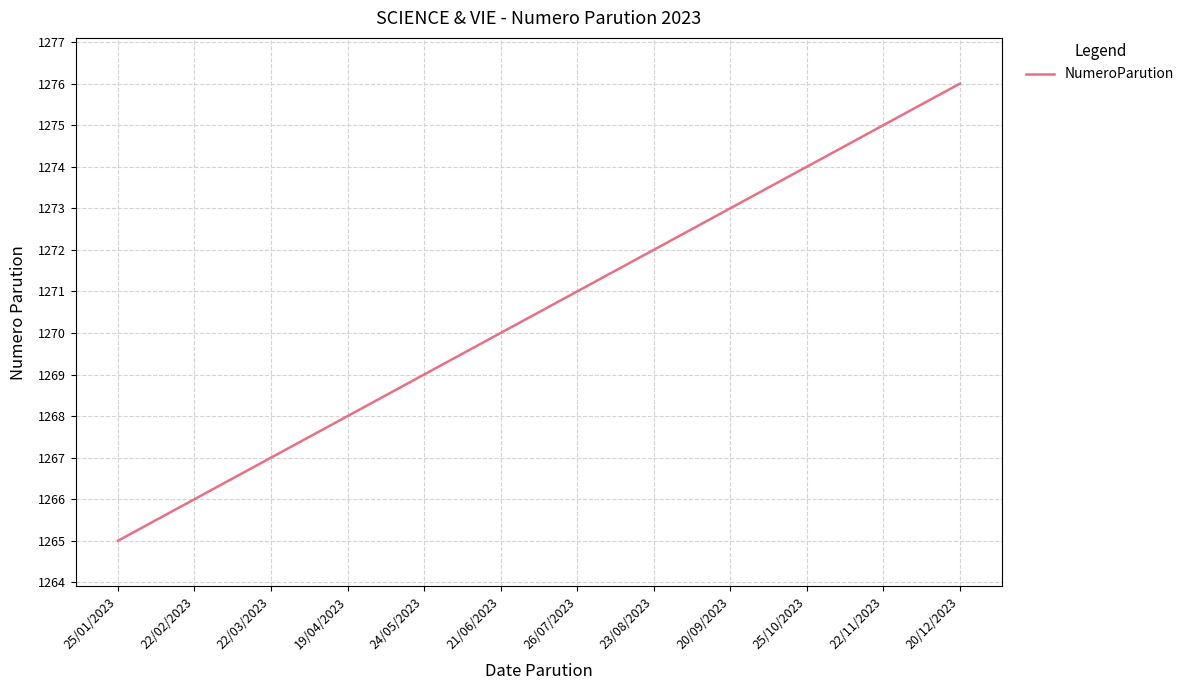

Reading right to left, extract all data points from this chart.

1276	1275	1274	1273	1272	1271	1270	1269	1268	1267	1266	1265